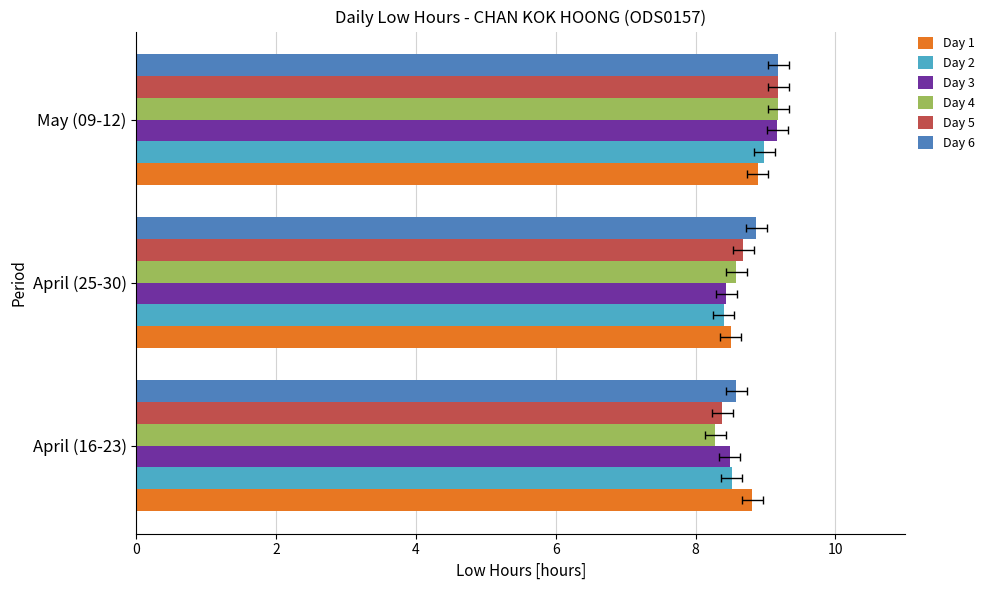

The value of Day 6 at April (25-30) is 5.0. True or false?

False